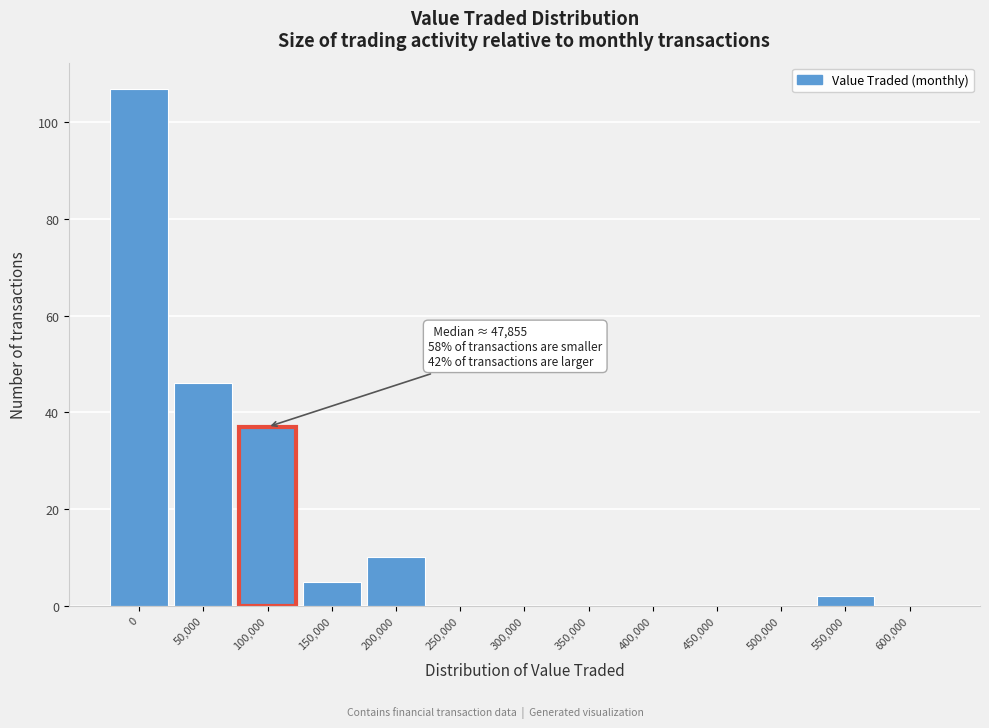

Reading right to left, what are all the values shown in this chart?

600,000=0	550,000=2	500,000=0	450,000=0	400,000=0	350,000=0	300,000=0	250,000=0	200,000=10	150,000=5	100,000=37	50,000=46	0=107